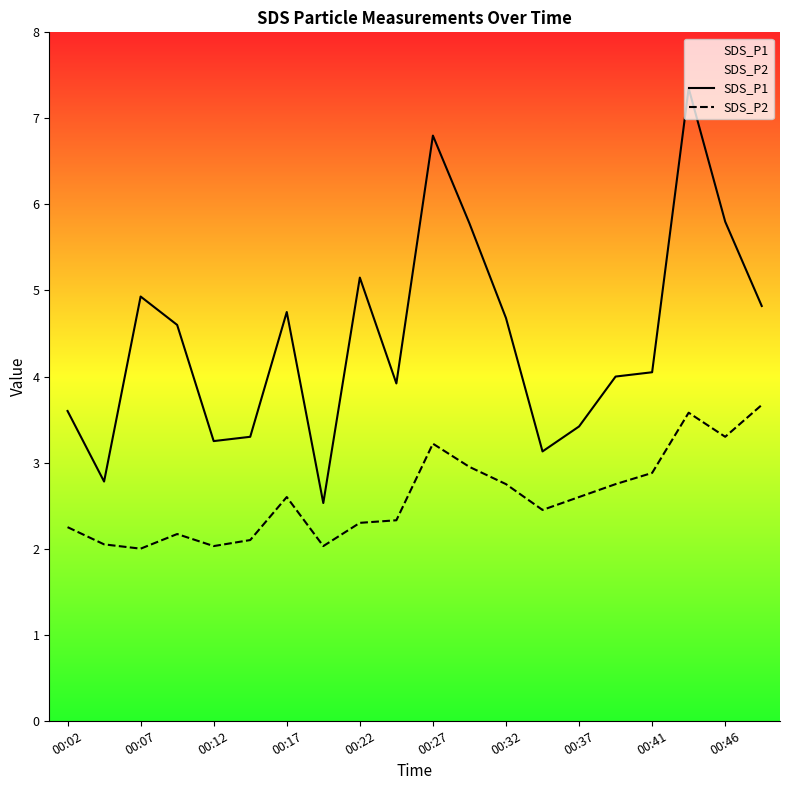

What is the minimum value shown in the chart?

2.0